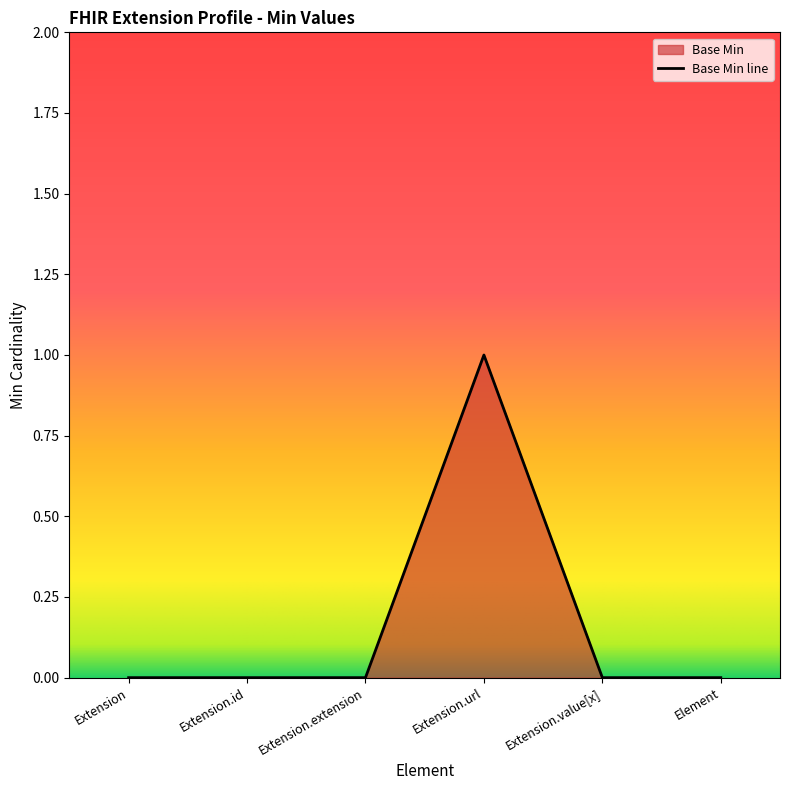

Which category has the lowest value across all series?

Extension